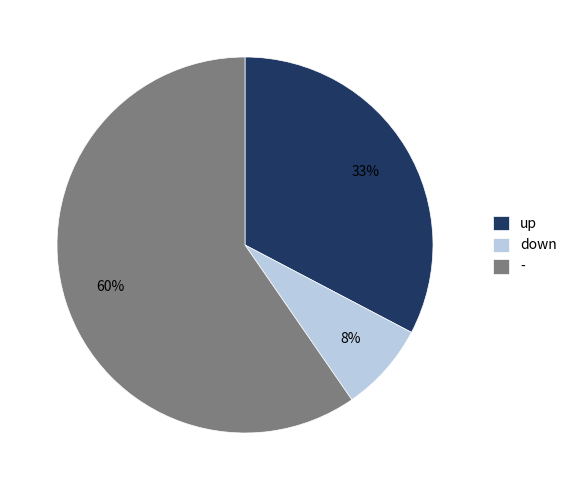

What is the ratio of the value at - to the value at up?

1.8